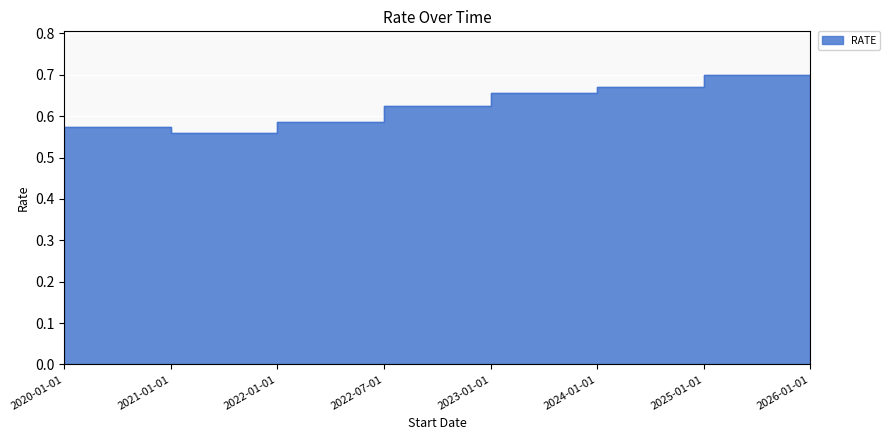

Between 2026-01-01 and 2022-07-01, which is larger?

2026-01-01